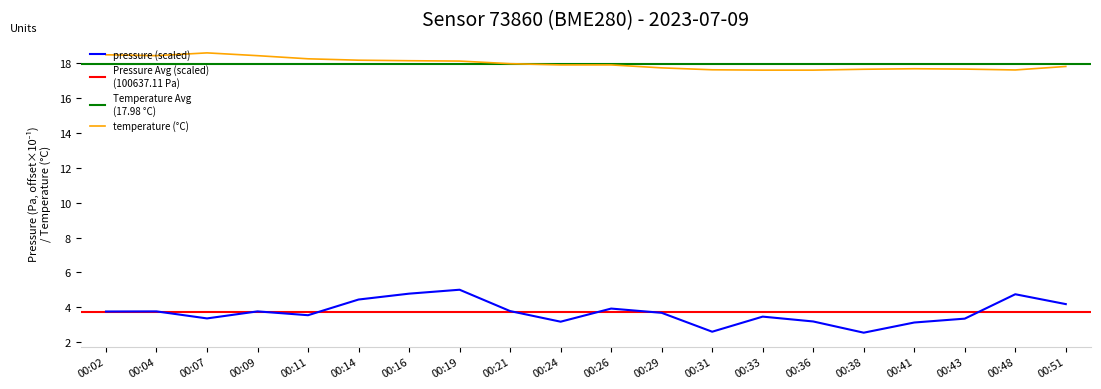

How many values in the pressure series exceed 3?

18